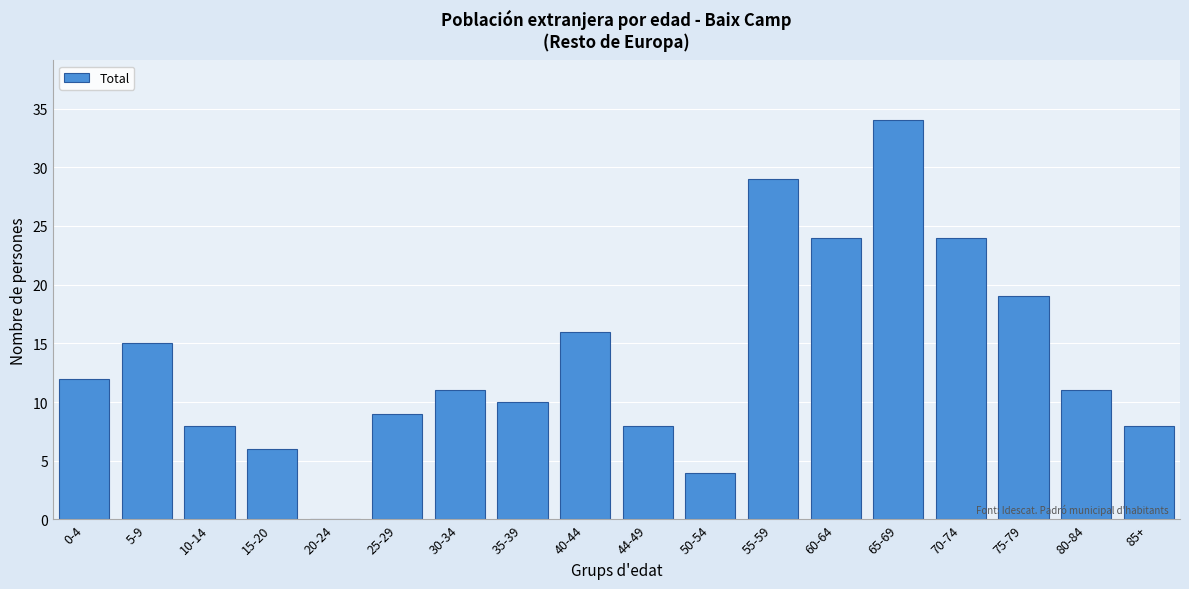

Reading left to right, list all the values displayed in this chart.

0-4=12	5-9=15	10-14=8	15-20=6	20-24=0	25-29=9	30-34=11	35-39=10	40-44=16	44-49=8	50-54=4	55-59=29	60-64=24	65-69=34	70-74=24	75-79=19	80-84=11	85+=8